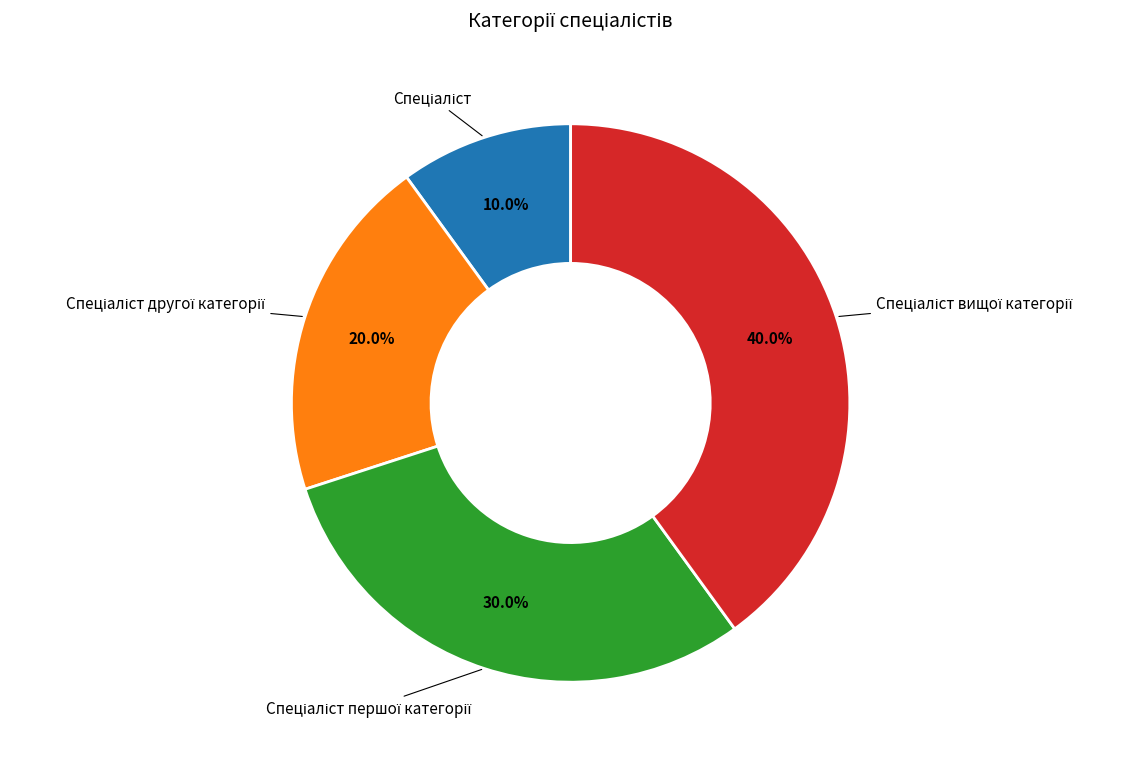

Is there a majority slice in this chart?

No